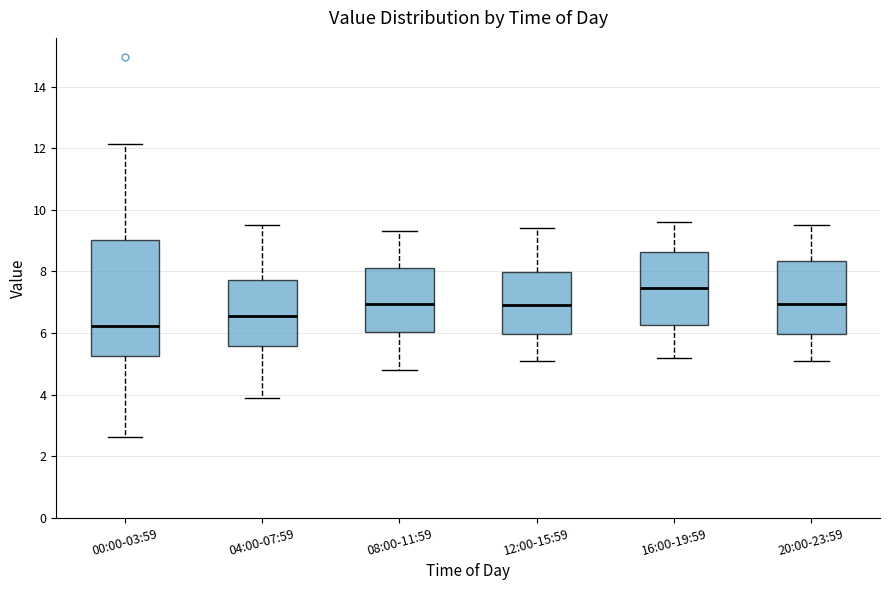

Reading left to right, transcribe this box plot: for each box, give where its median line is, the range the box spans, and where its two whiskers end, as read against the y-axis. The values are not printed on the chart, so give them approximately, as read against the axis.

00:00-03:59: median 6.2, box 5.2 to 9.0, whiskers 2.6 to 12.2
04:00-07:59: median 6.6, box 5.6 to 7.8, whiskers 4.0 to 9.6
08:00-11:59: median 7.0, box 6.0 to 8.2, whiskers 4.8 to 9.4
12:00-15:59: median 7.0, box 6.0 to 8.0, whiskers 5.2 to 9.4
16:00-19:59: median 7.4, box 6.2 to 8.6, whiskers 5.2 to 9.6
20:00-23:59: median 7.0, box 6.0 to 8.4, whiskers 5.2 to 9.6